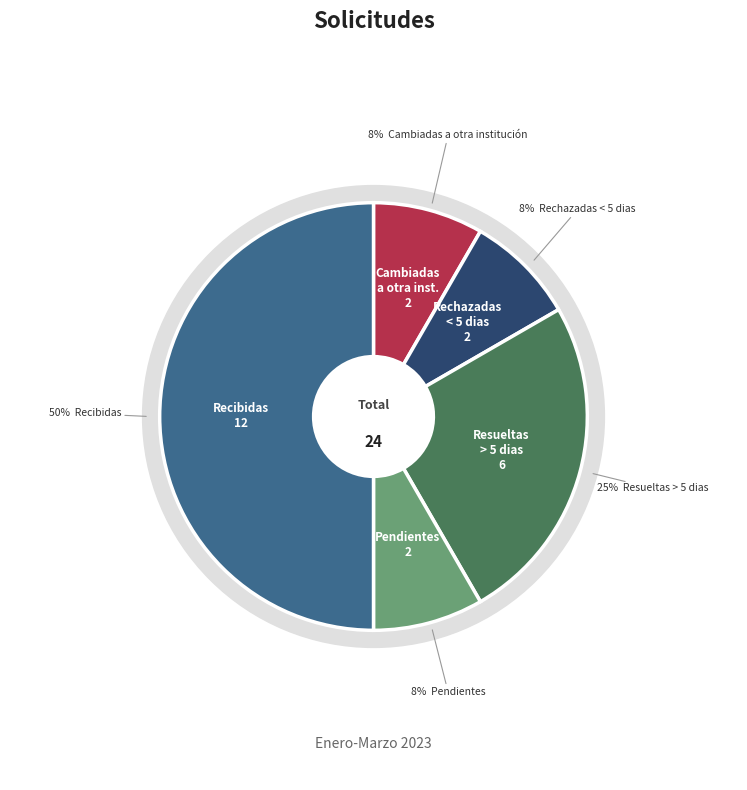

What is the largest slice in the pie chart?

Recibidas